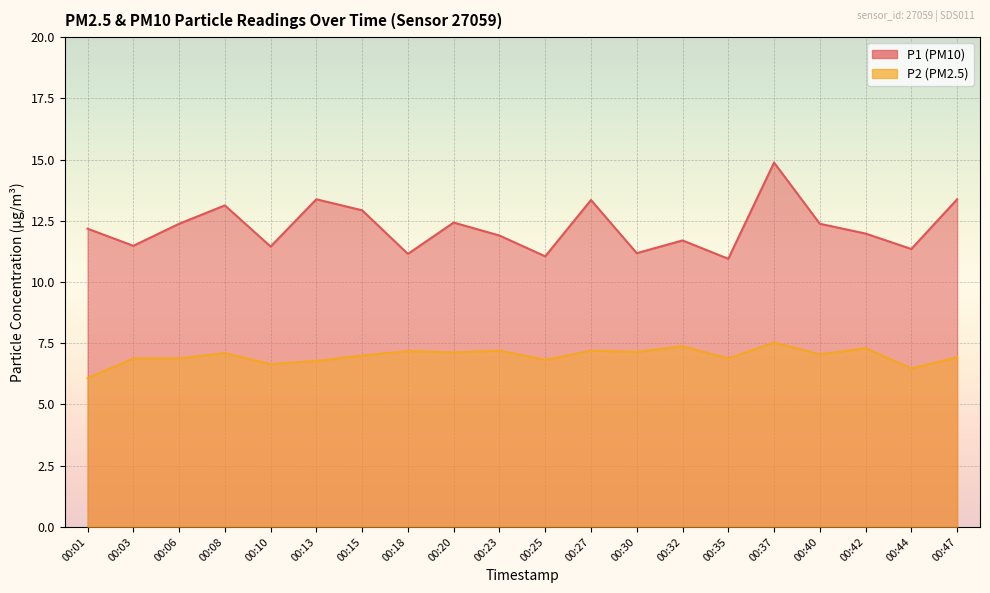

What is the value of the P1 point at the 14th from the left?

11.7